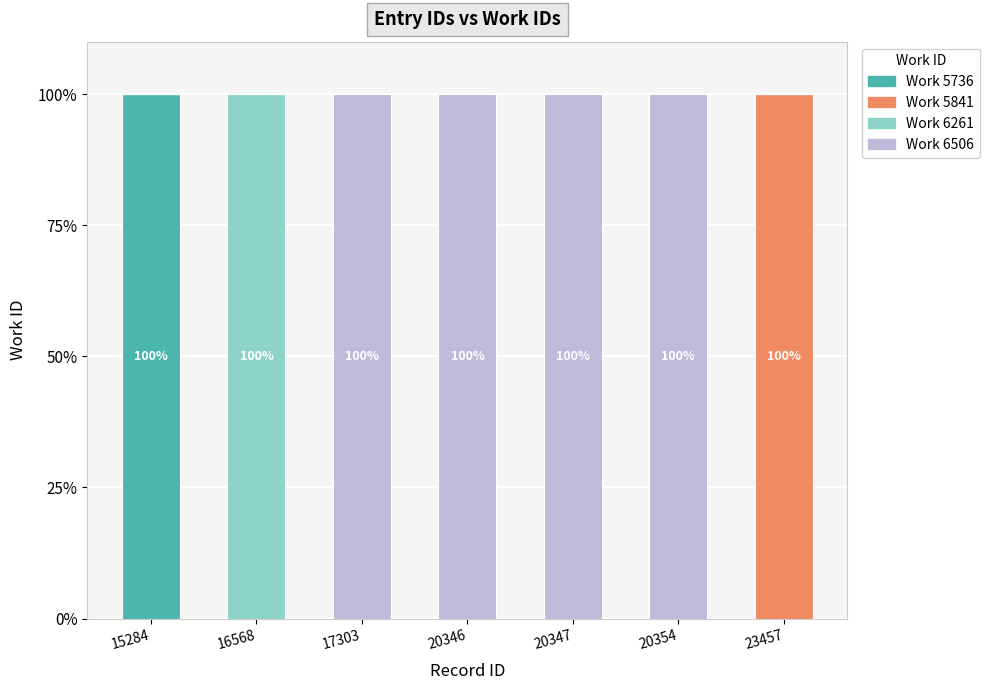

True or false: Work 5736 has a value of 0 at 20354.

True